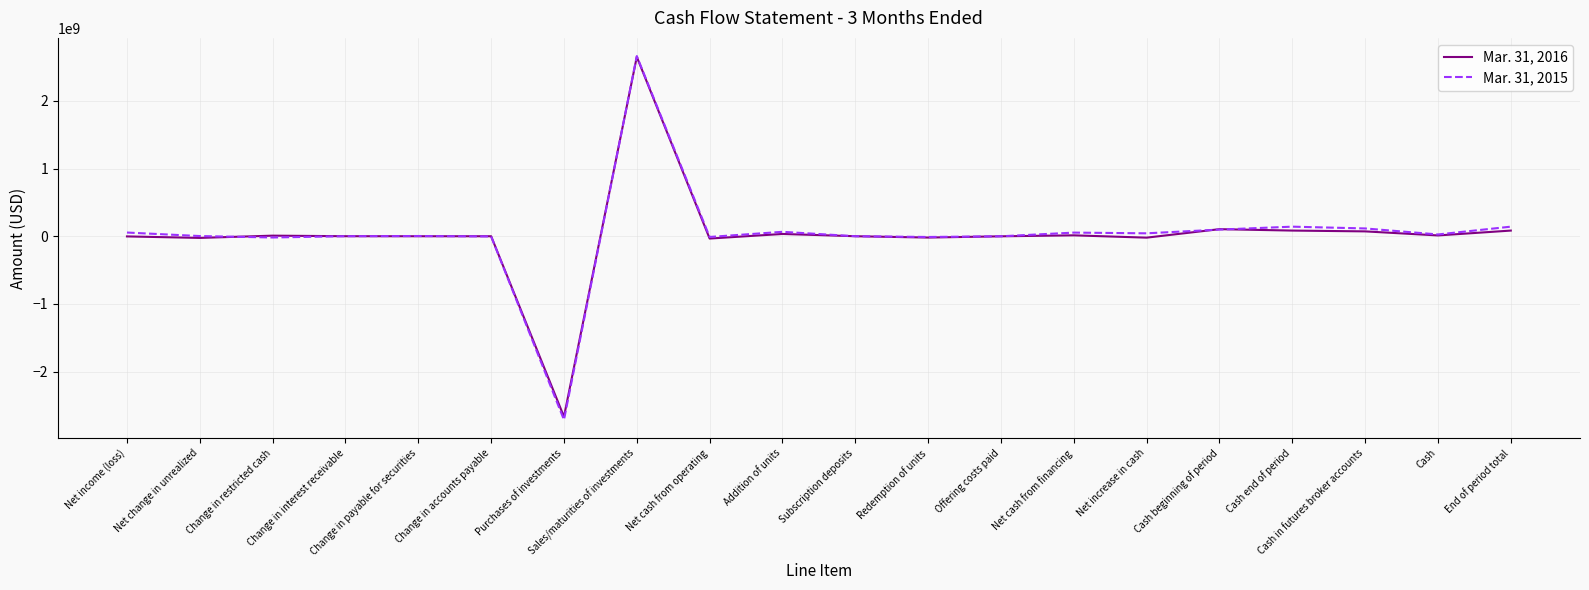

What is the lowest value of the Mar. 31, 2015 series?

-2713339984